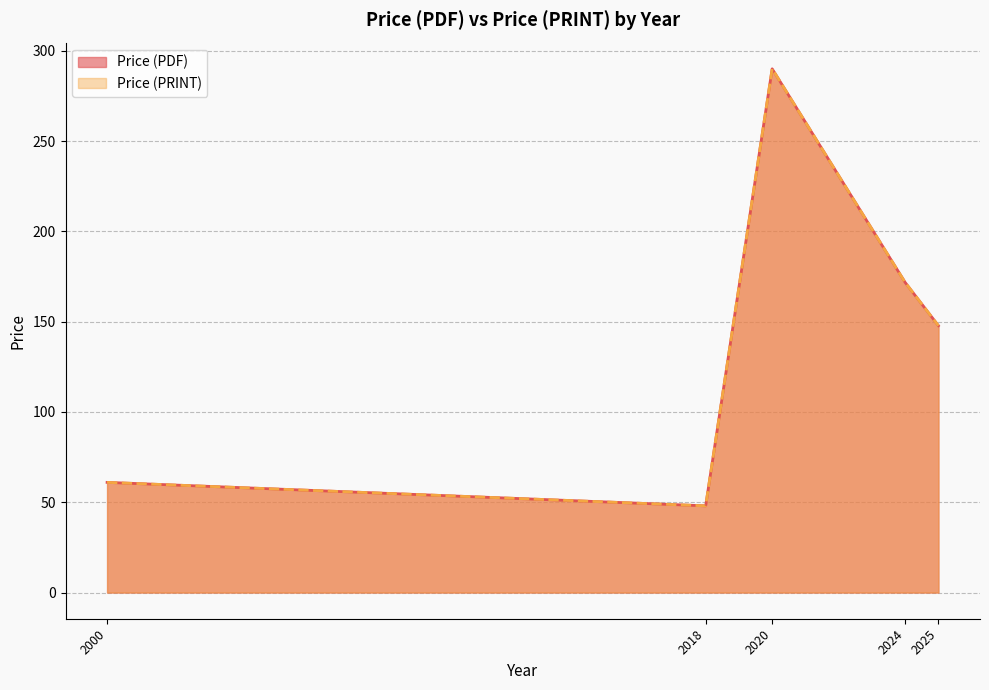

Does the chart have visible grid lines?

Yes